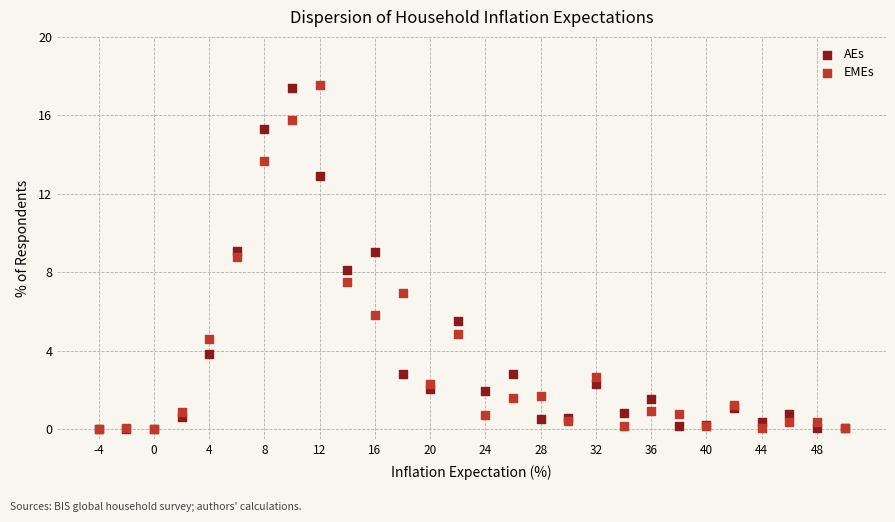

Which series has the widest spread of Y values?

EMEs